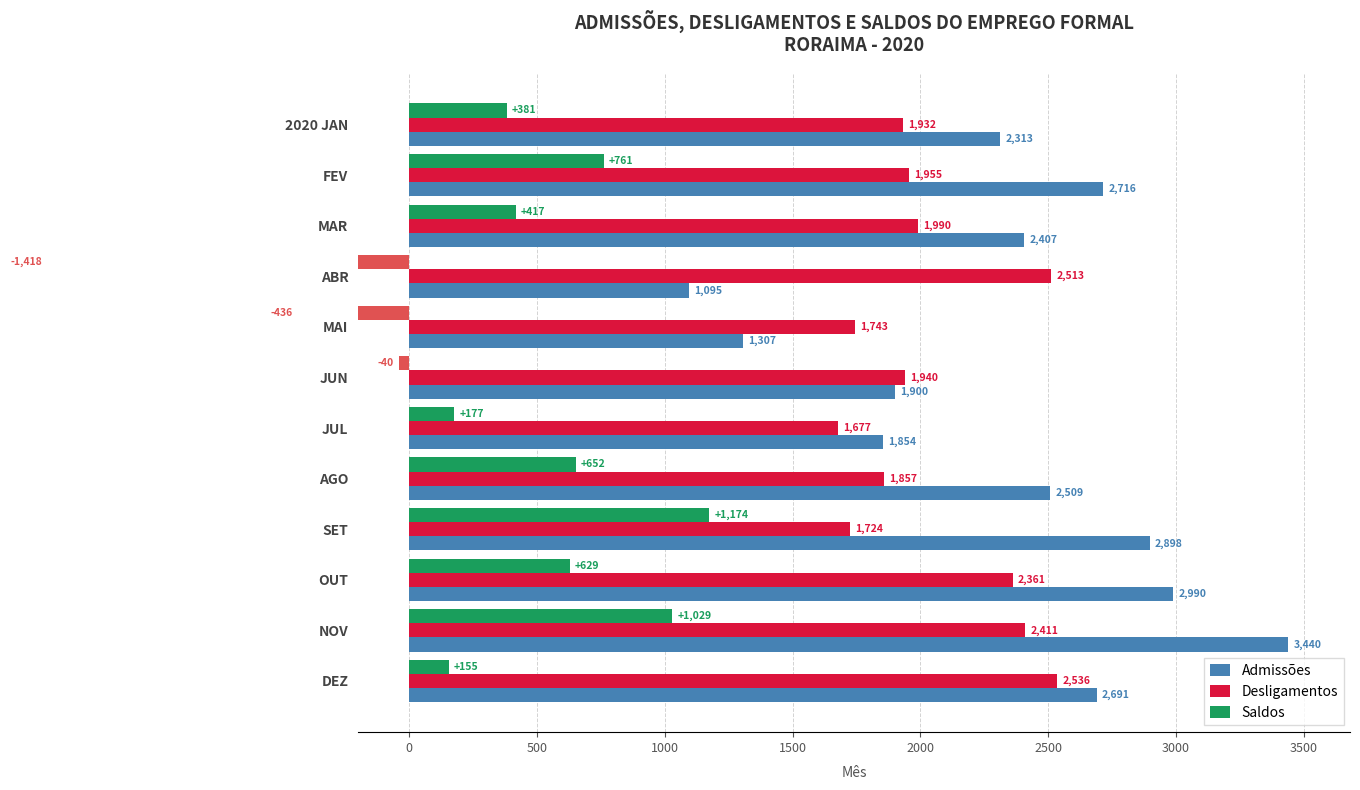

Which series changed the most between MAR and DEZ?

Desligamentos